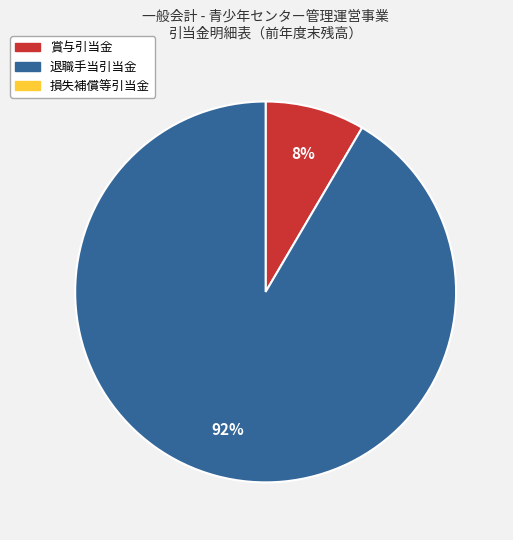

Is there any slice that represents more than half of the pie?

Yes